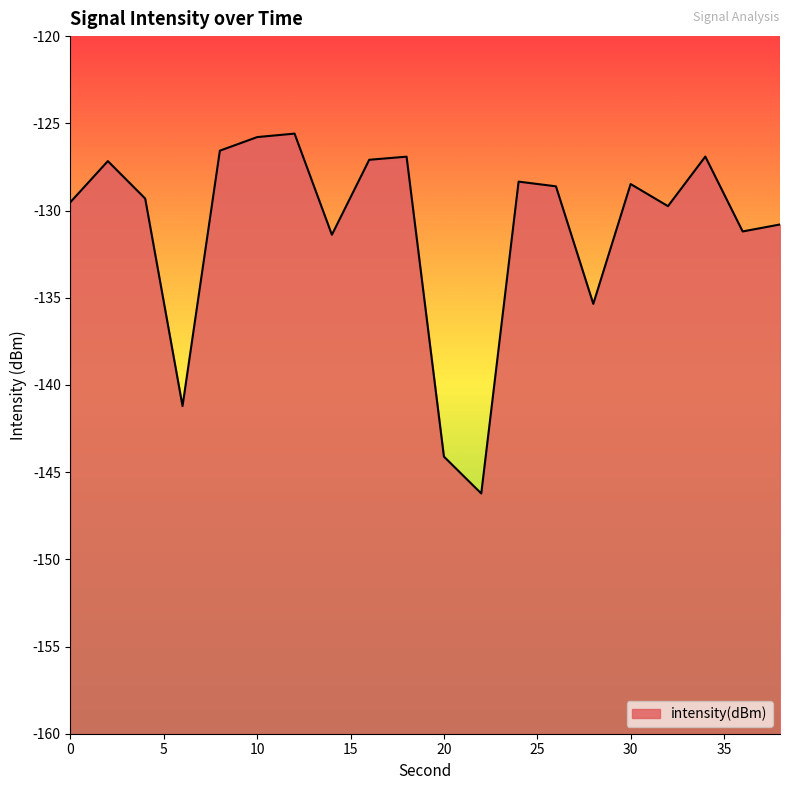

Rank the categories by value from lowest to highest.

22, 20, 6, 28, 14, 36, 38, 32, 0, 4, 26, 30, 24, 2, 16, 18, 34, 8, 10, 12